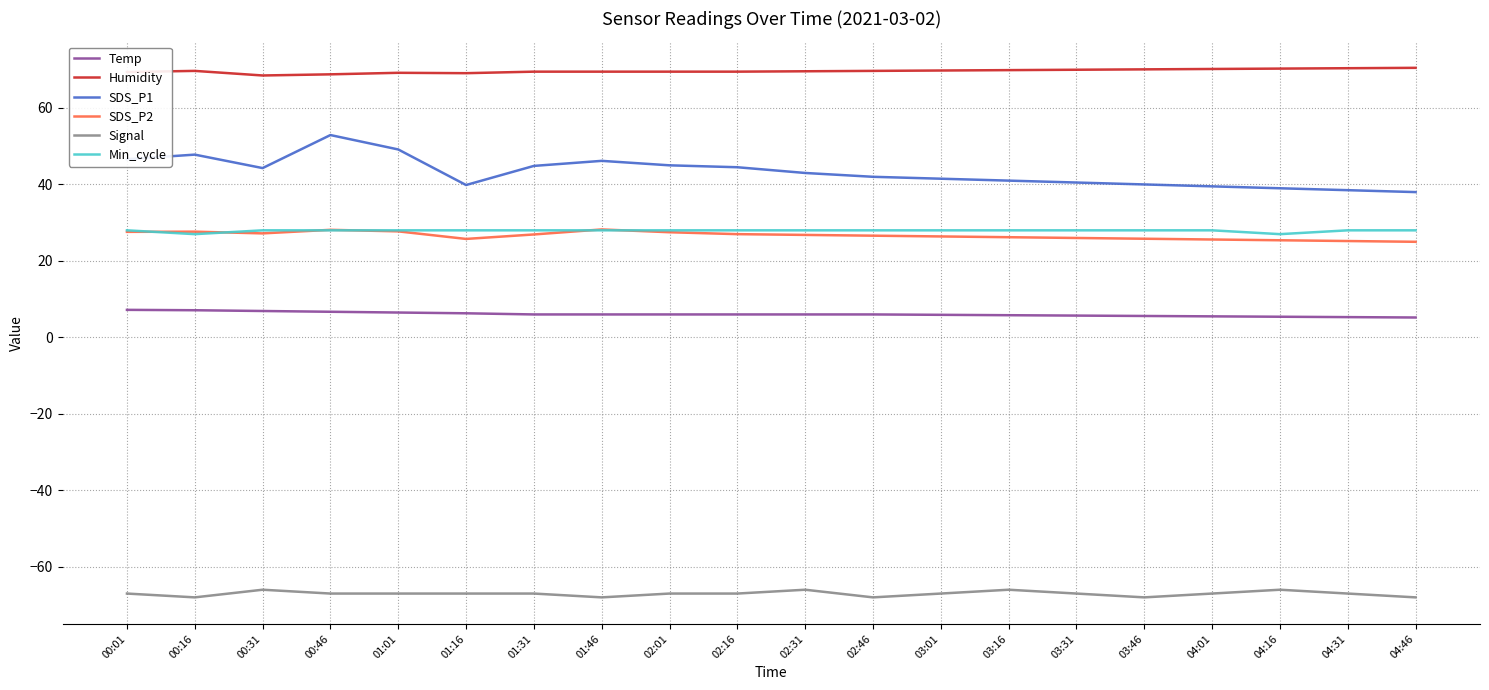

What is the difference between the highest and lowest values at 03:16?

135.9